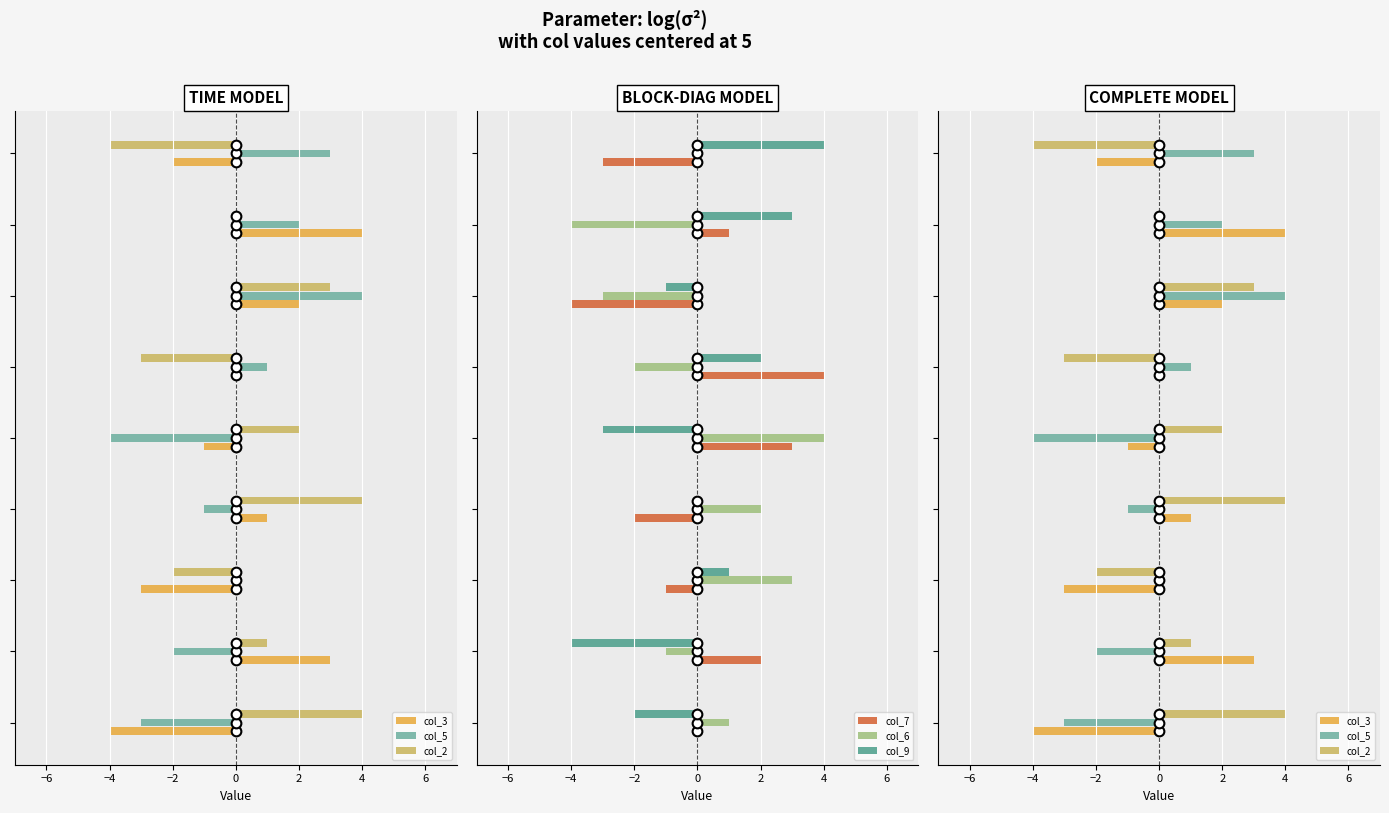

Is the value of col_9 at 4 greater than the value of col_3 at 6?

No